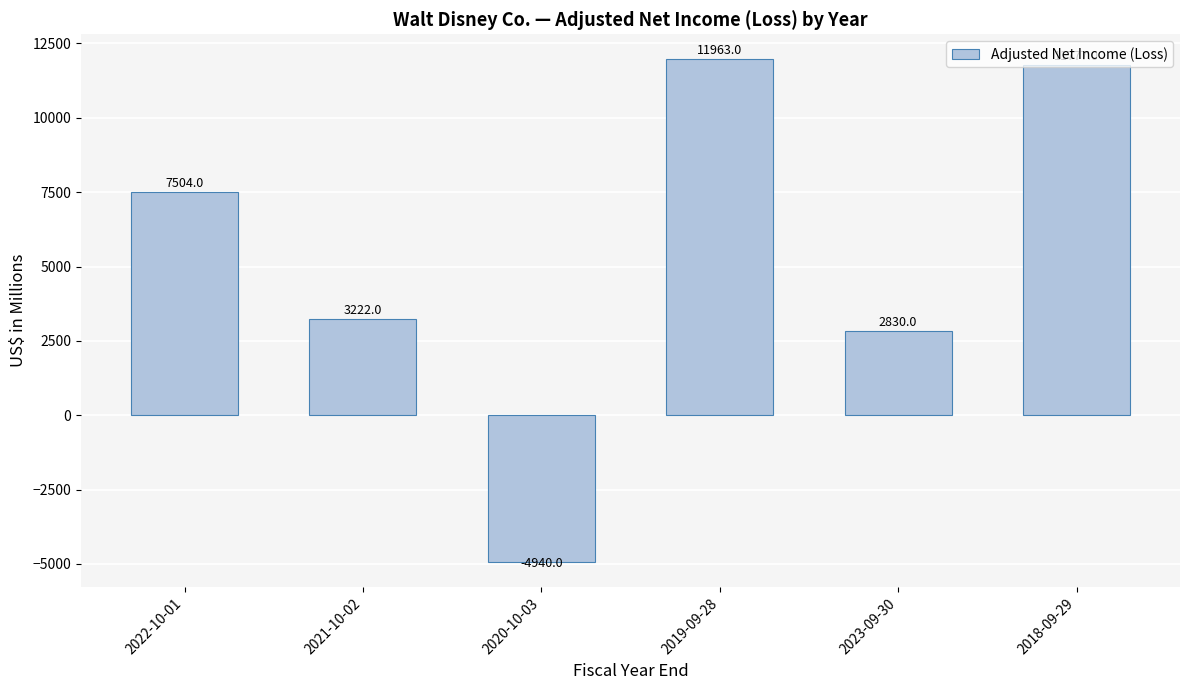

List the labels in order of value, smallest first.

2020-10-03, 2023-09-30, 2021-10-02, 2022-10-01, 2018-09-29, 2019-09-28